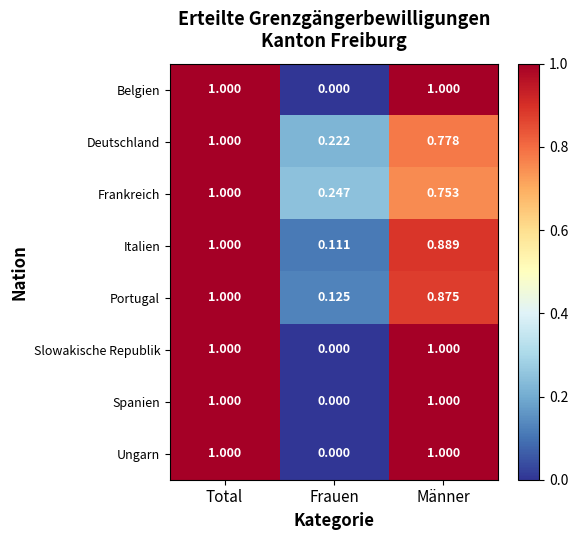

List the labels in order of Deutschland value, smallest first.

Frauen, Männer, Total